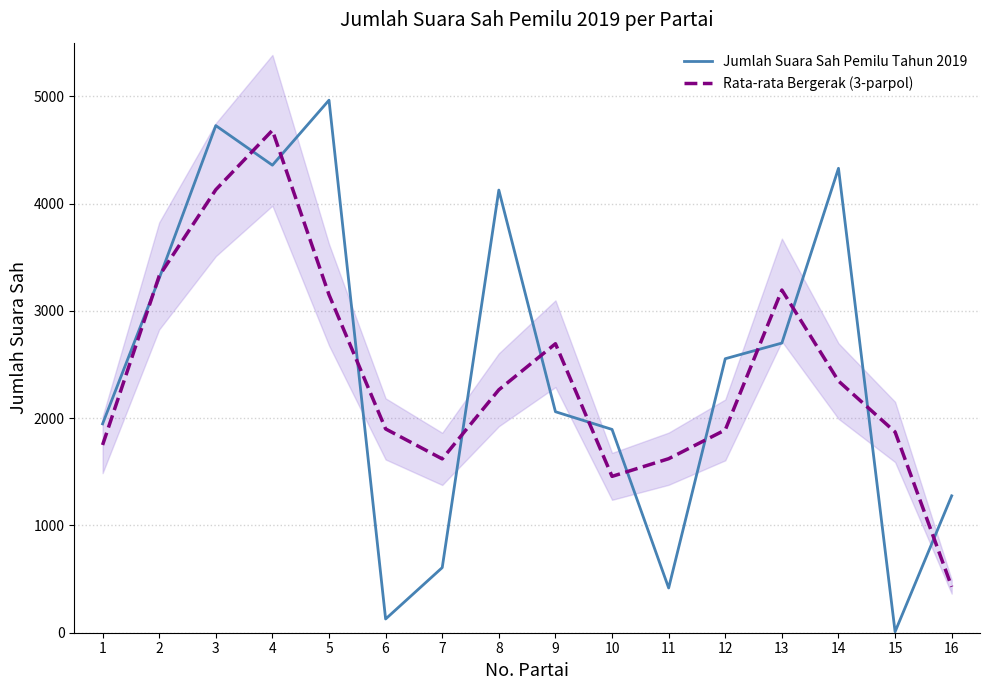

Between 7 and 9, which series saw the biggest shift?

Jumlah Suara Sah Pemilu Tahun 2019